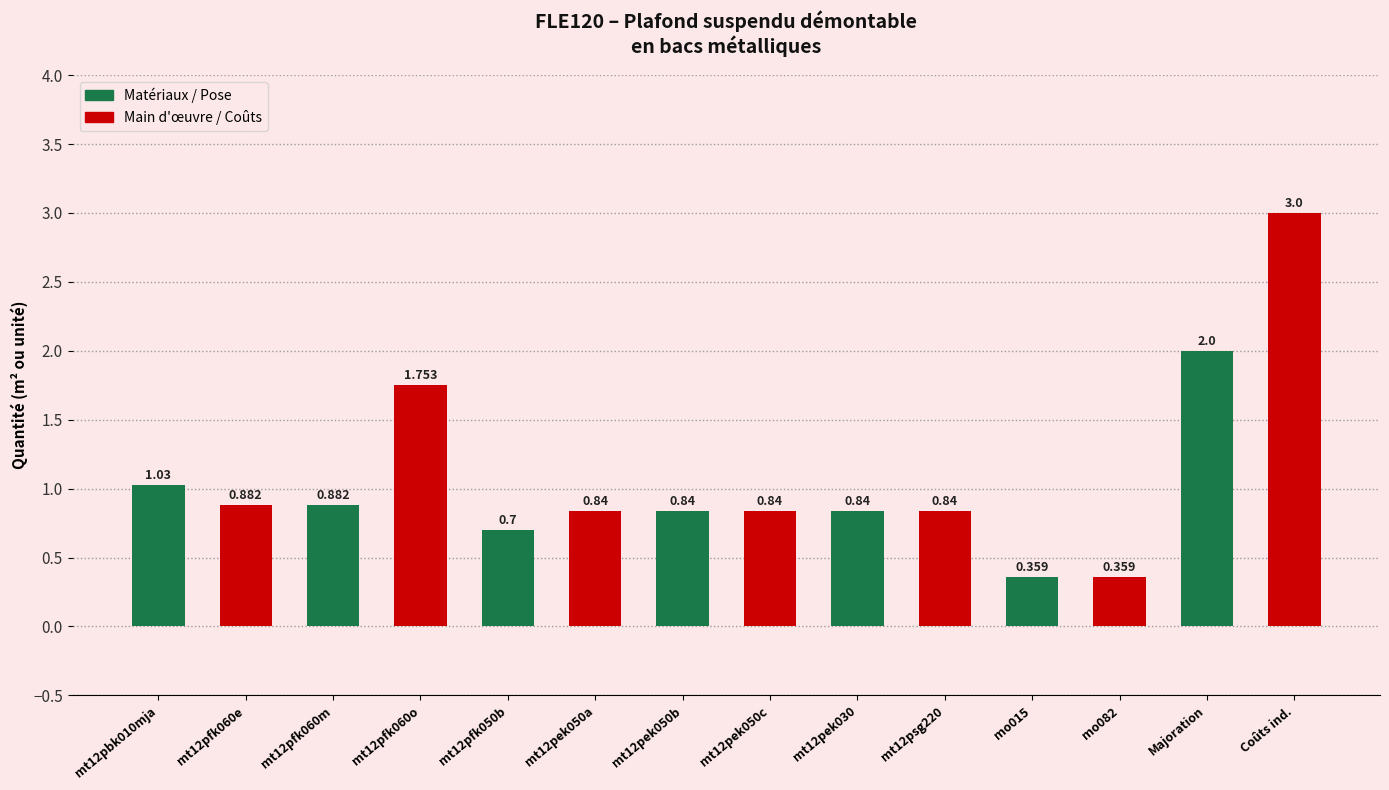

The chart shows a value of 0.3 at mt12pfk050b. True or false?

False